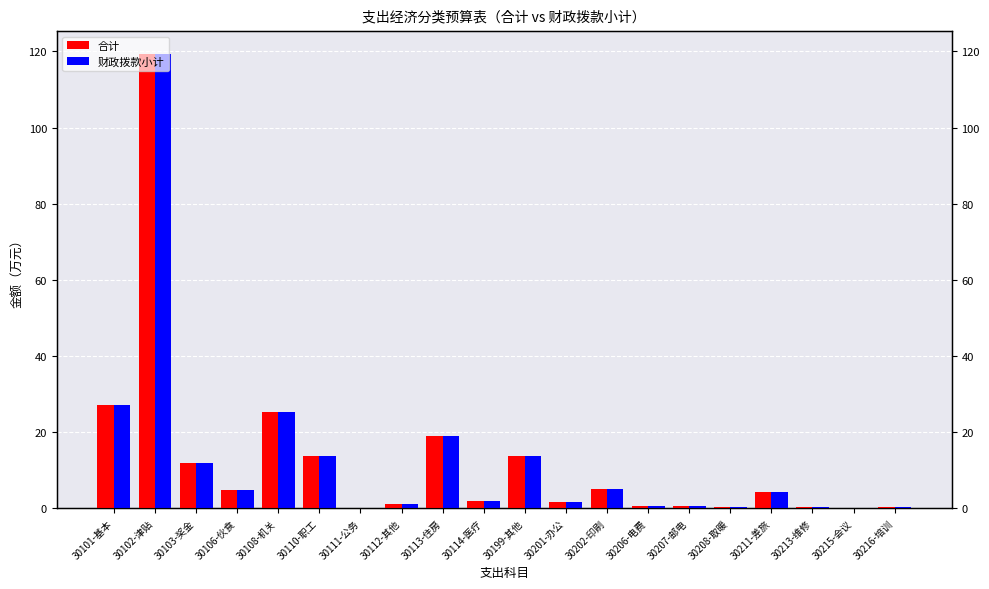

What is the difference between the maximum and minimum values in the 合计 series?

119.3